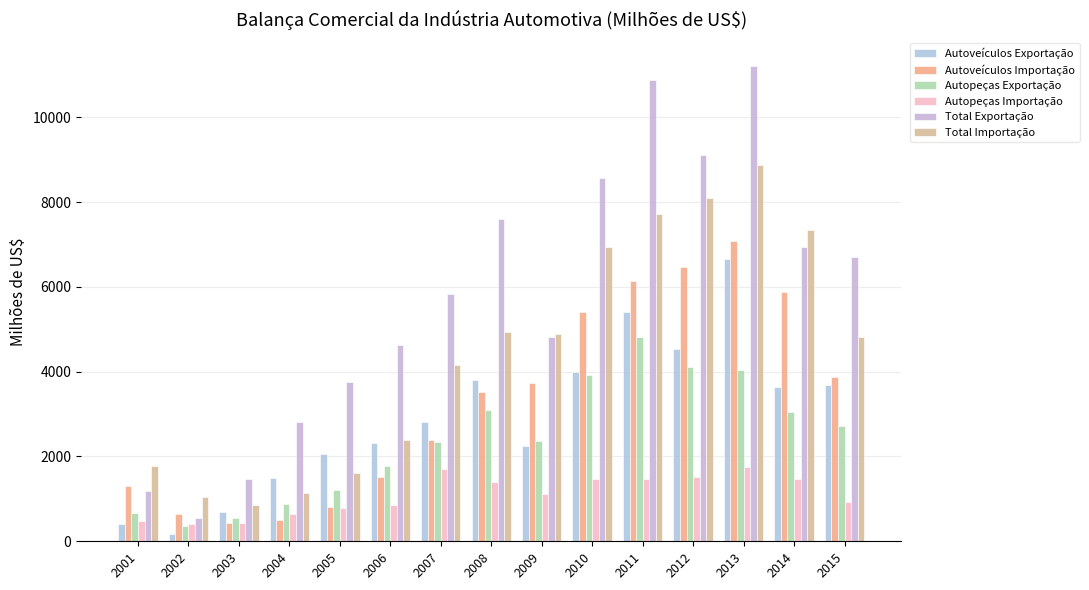

Are the bars horizontal?

No